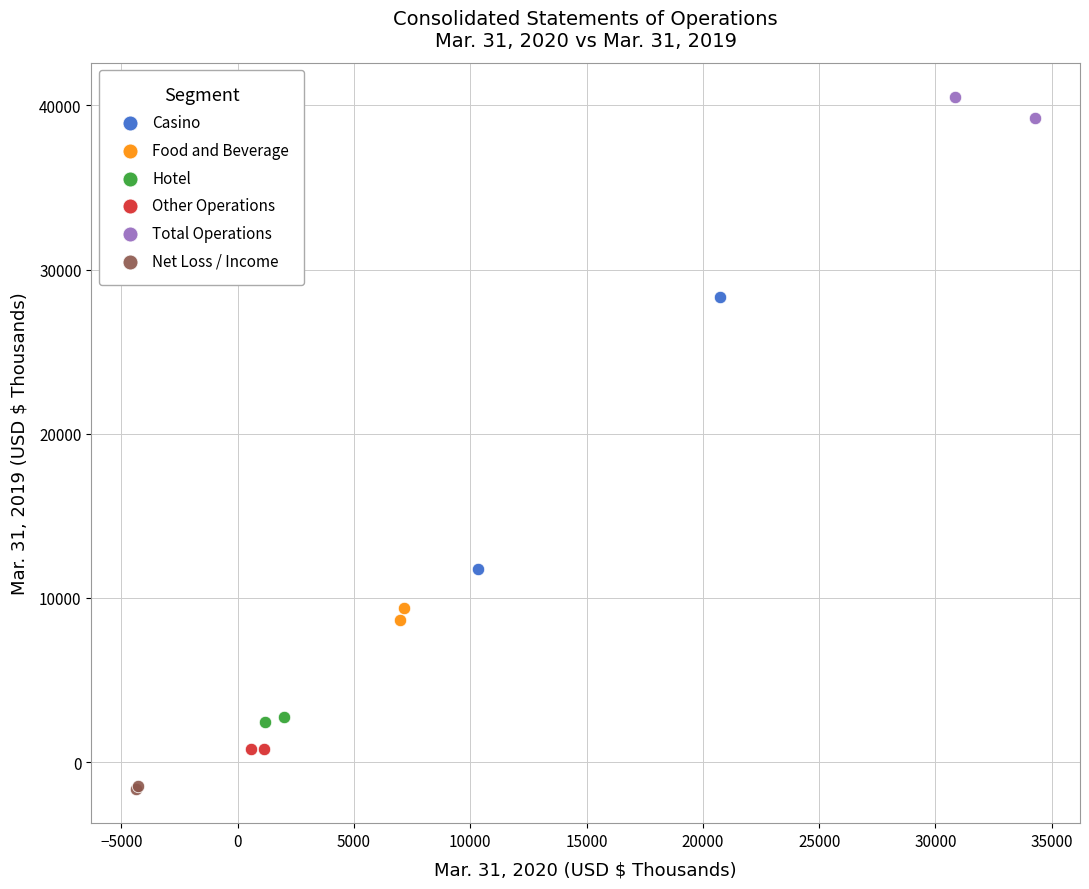

What are all the series names shown in the legend?

Casino, Food and Beverage, Hotel, Other Operations, Total Operations, Net Loss / Income